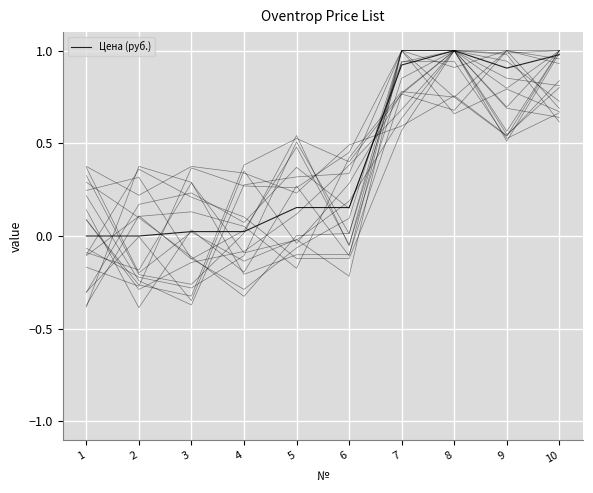

Which category has the lowest value across all series?

1